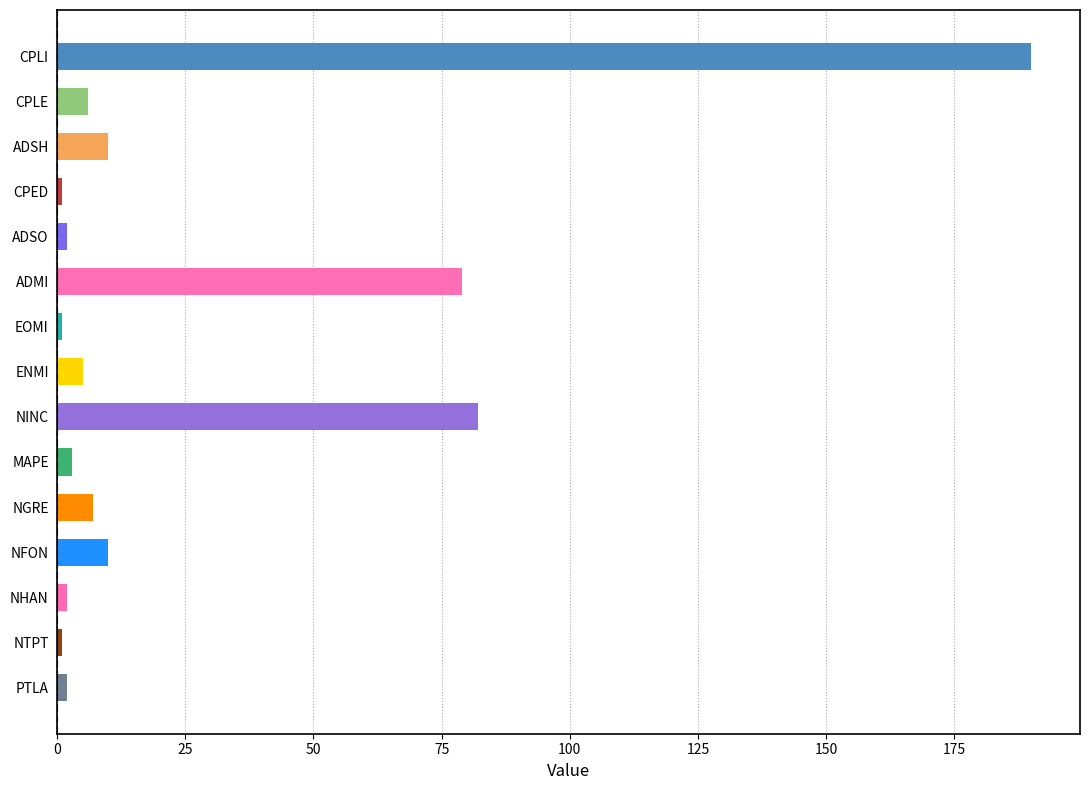

Reading top to bottom, extract all data points from this chart.

190	6	10	1	2	79	1	5	82	3	7	10	2	1	2